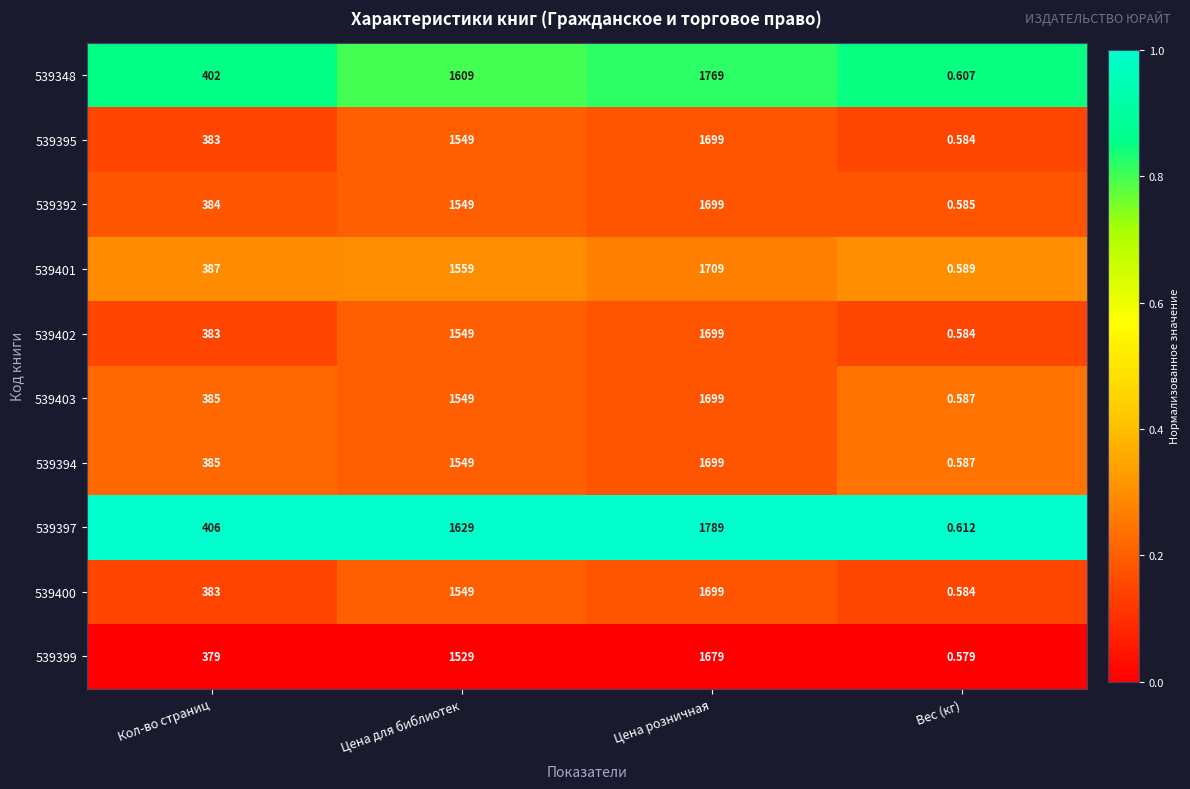

List the labels in order of 539392 value, smallest first.

Вес (кг), Кол-во страниц, Цена для библиотек, Цена розничная